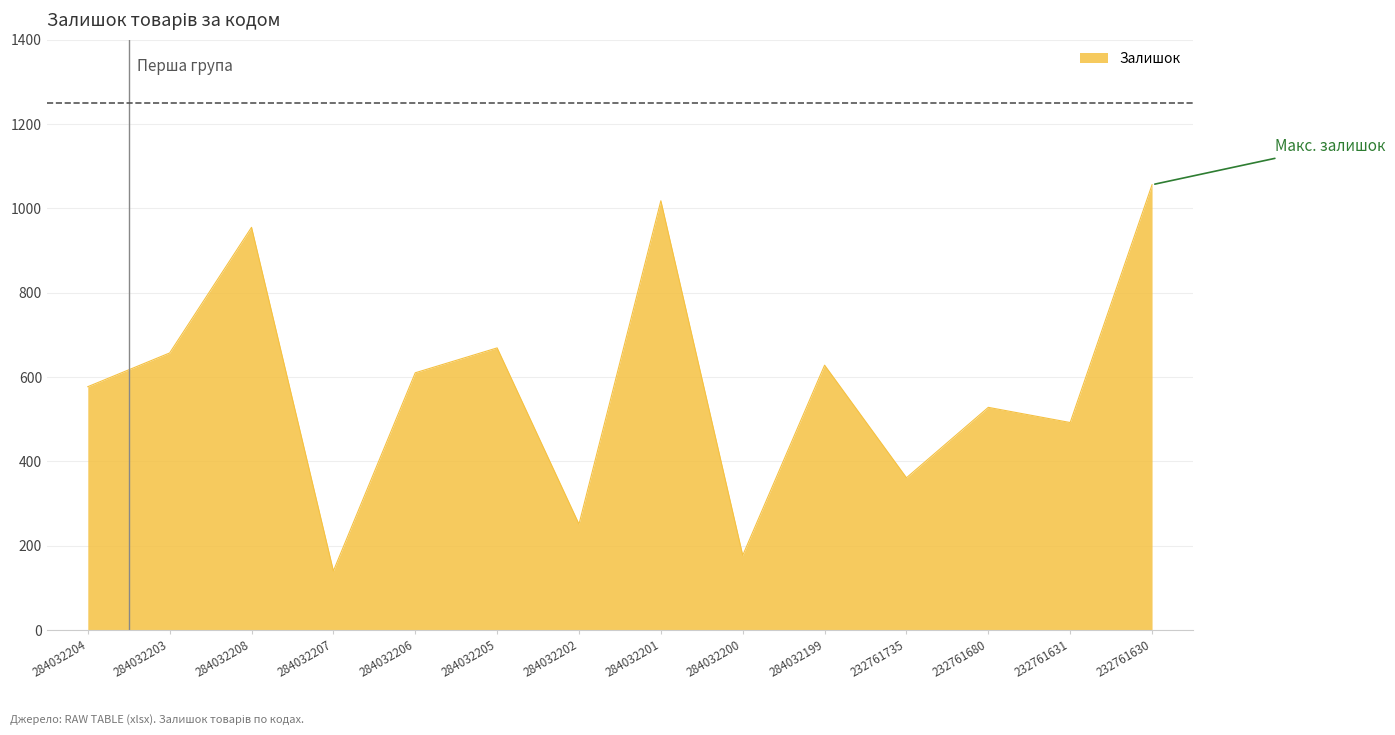

Between 232761630 and 284032202, which is larger?

232761630